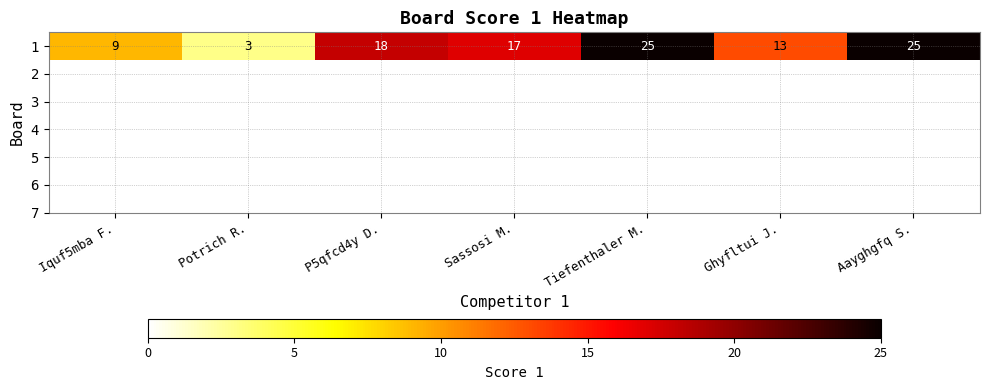

Count the number of data series in this chart.

1